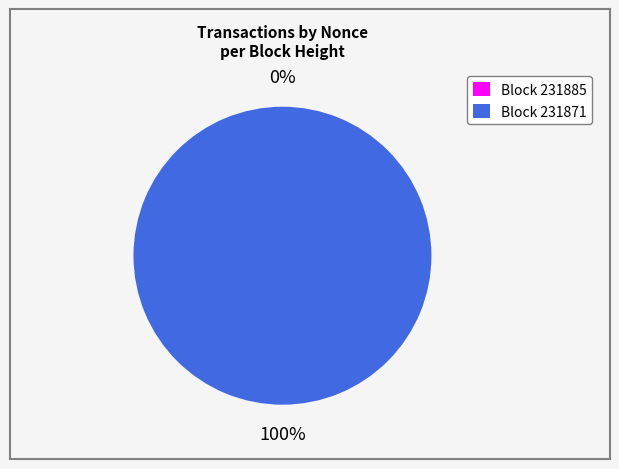

Which category has the smallest portion of the pie?

231885